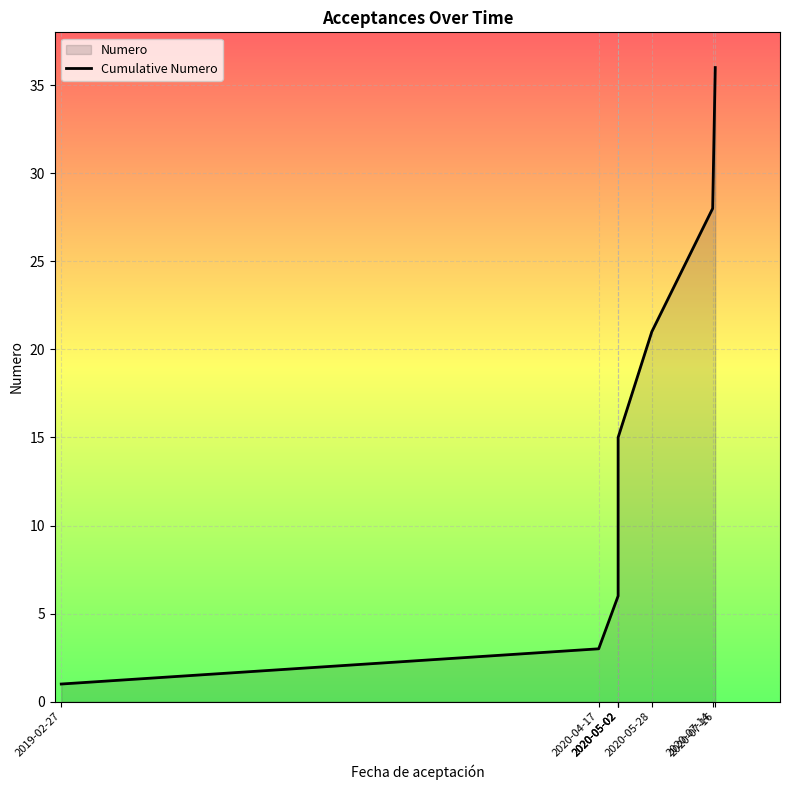

Is it true that the value at 2020-05-02 is 13?

False